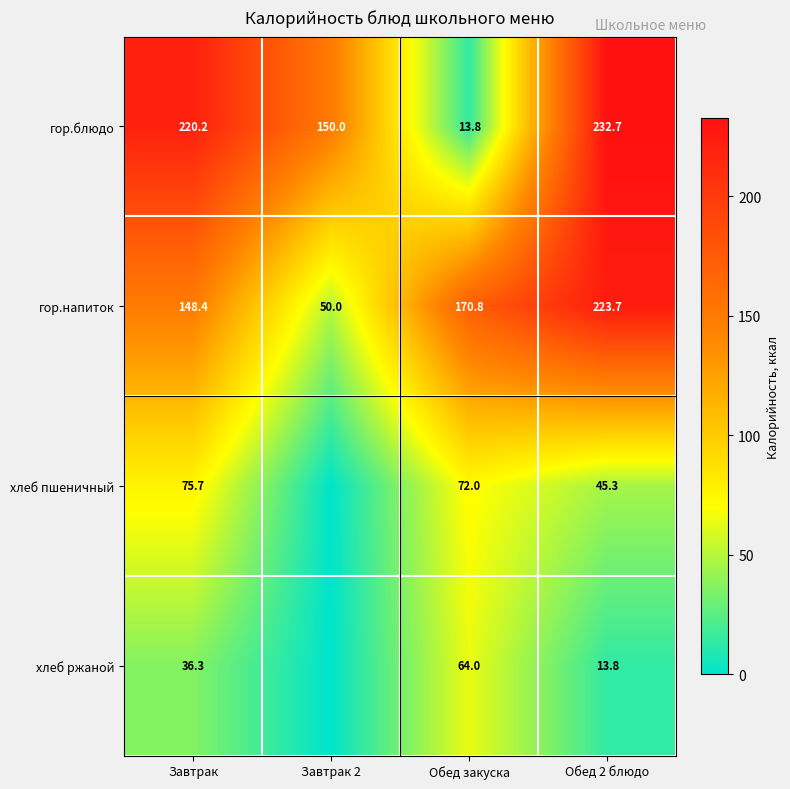

At which label does гор.блюдо first exceed 220?

Завтрак